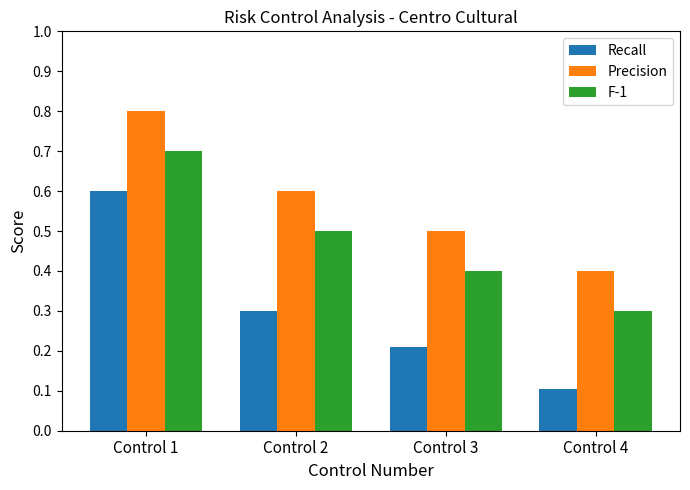

Reading left to right, what are all the values shown in this chart?

Recall: 0.6	0.3	0.2	0.1
Precision: 0.8	0.6	0.5	0.4
F-1: 0.7	0.5	0.4	0.3